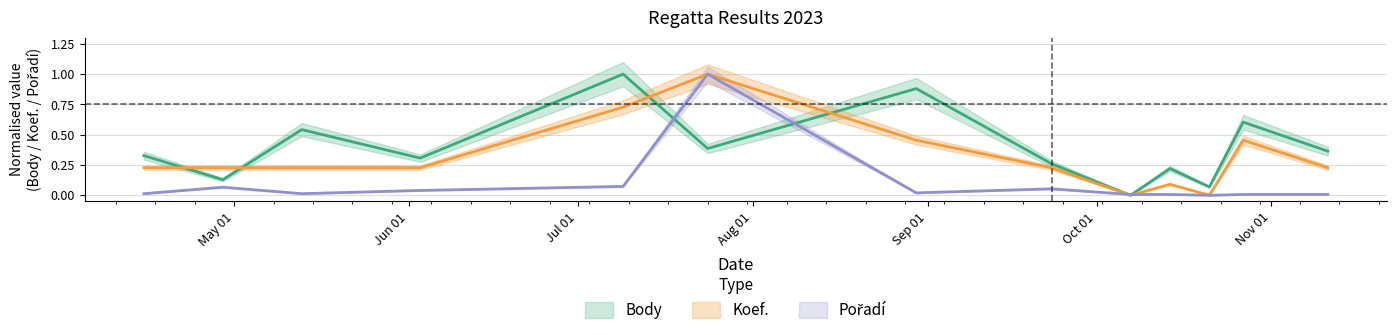

True or false: Koef. has a value of 0.2 at 2023-04-29.

True